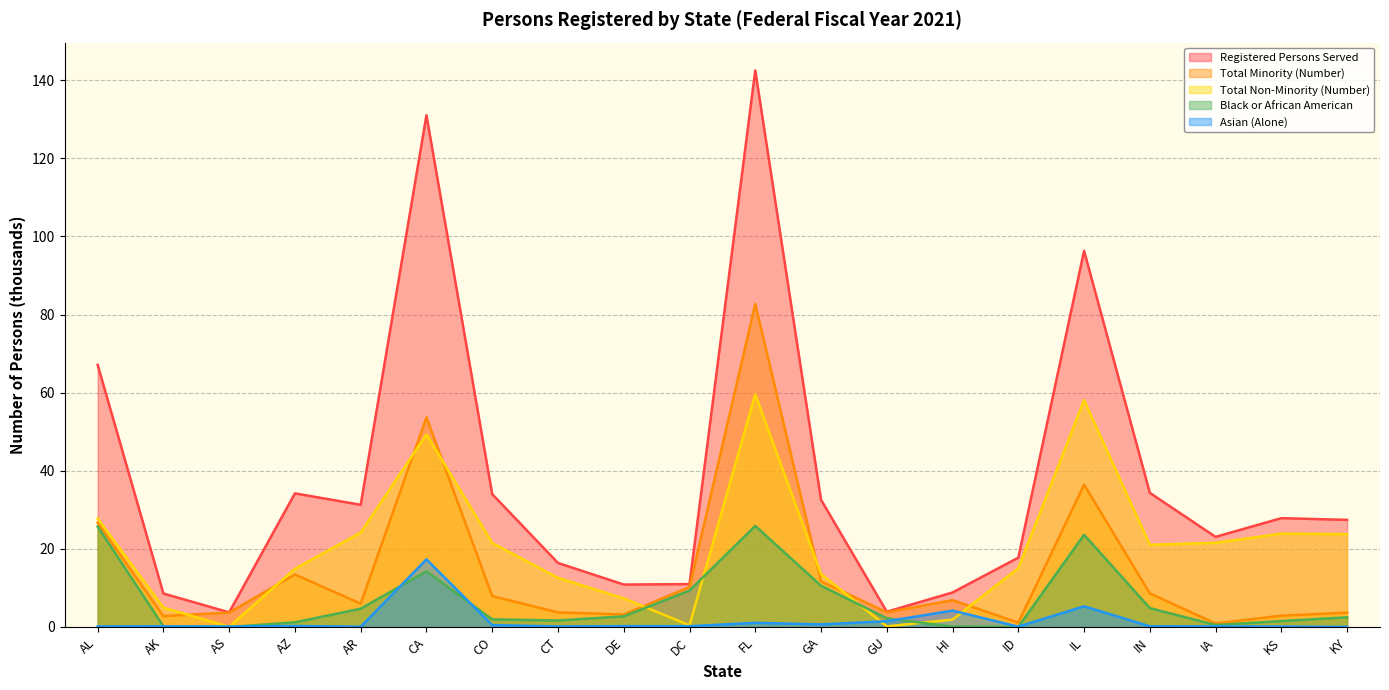

What is the approximate value of Total Non-Minority (Number) at DE?

7.3